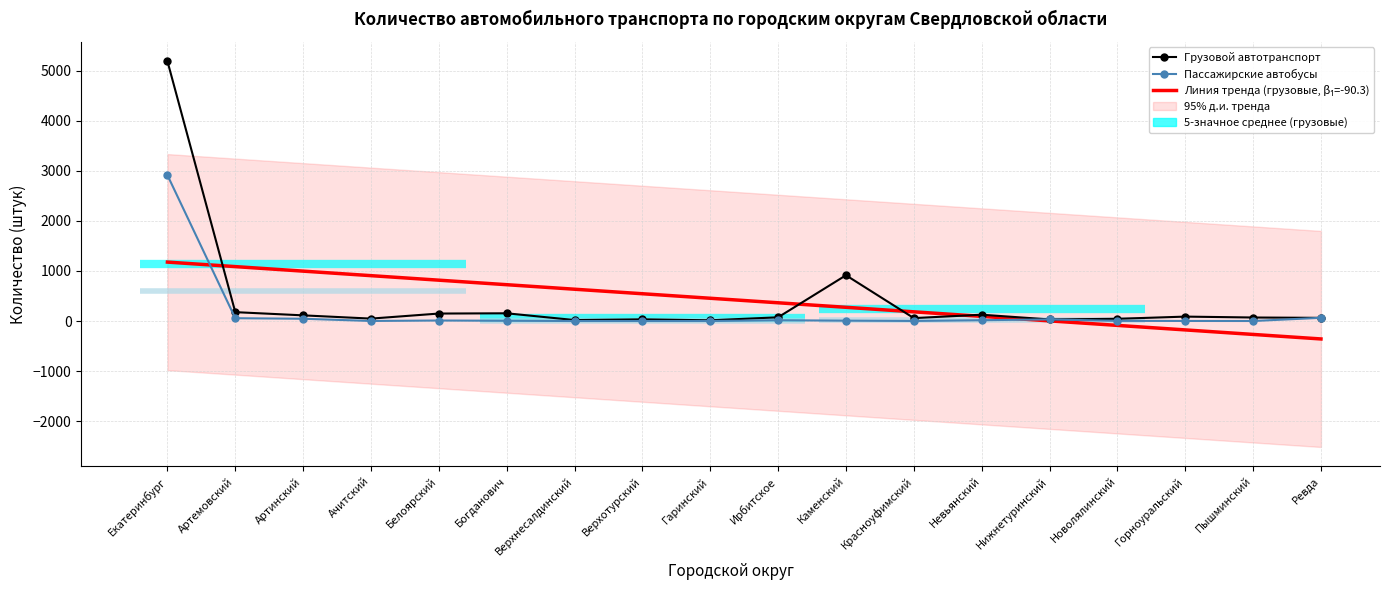

True or false: Грузовой автотранспорт and Пассажирские автобусы intersect in this chart.

True